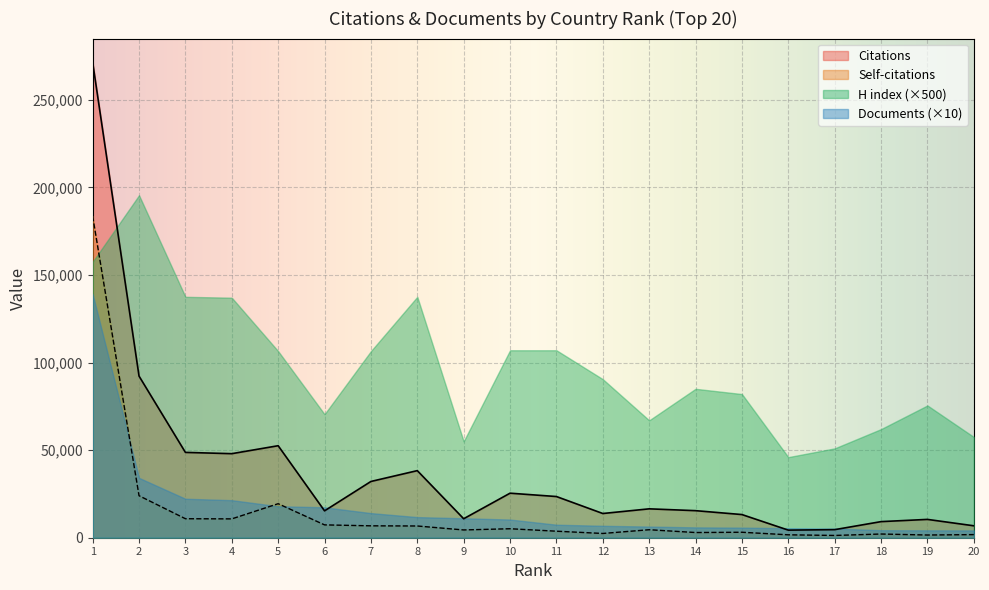

Which series has the largest range (max minus min)?

Citations